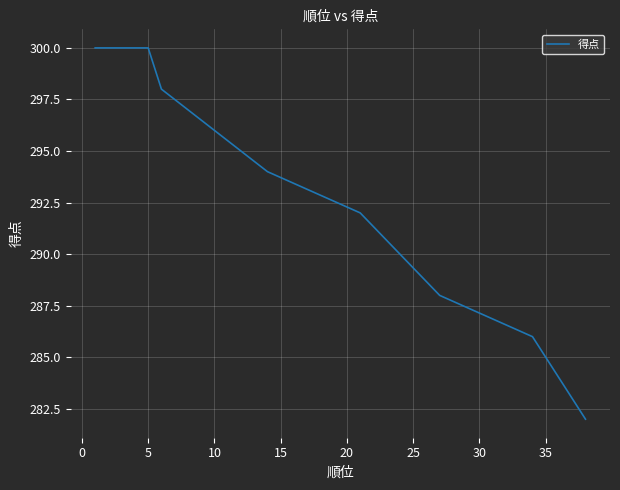

What is the greatest value displayed?

300